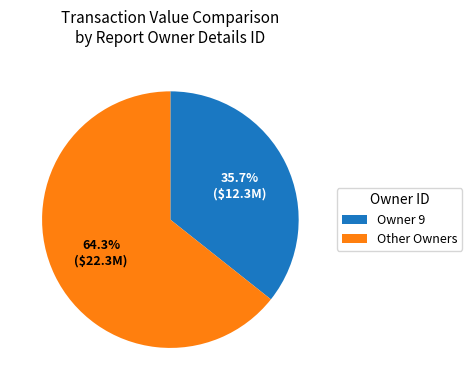

Which slice is the smallest?

Owner 9